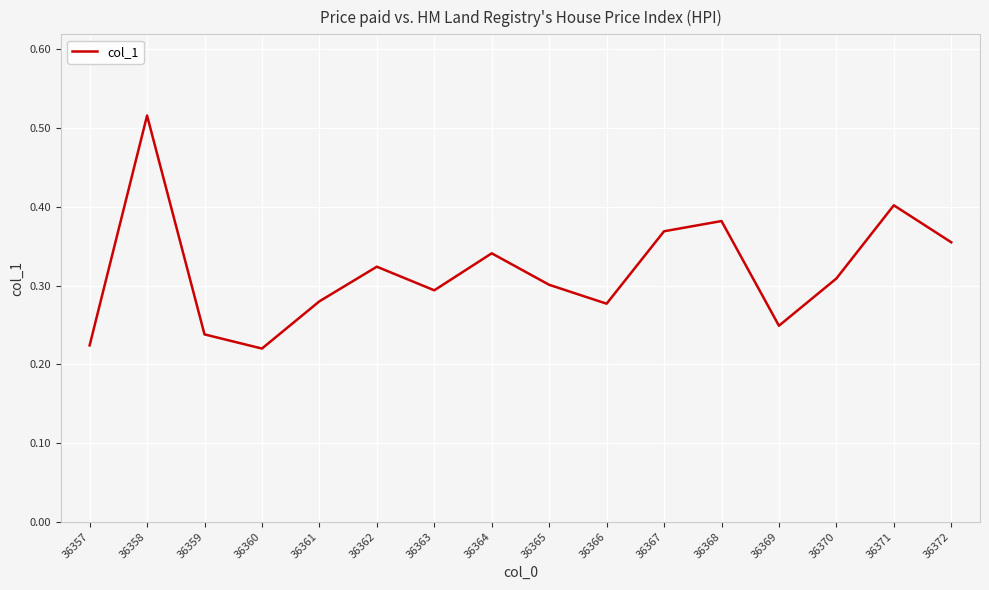

Is it true that the value at 36365 is 0.3?

True